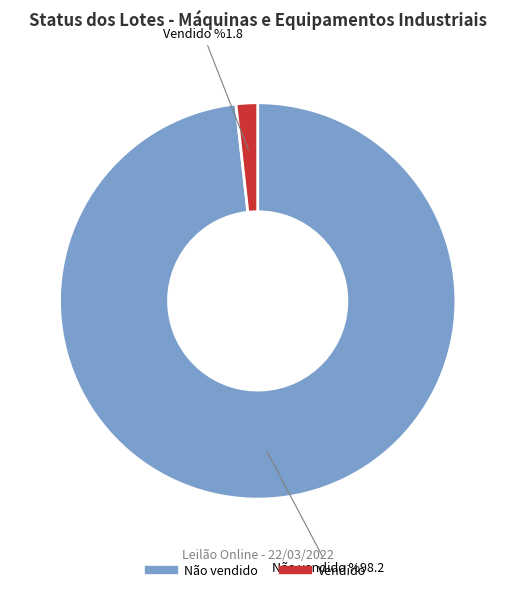

Is there a majority slice in this chart?

Yes